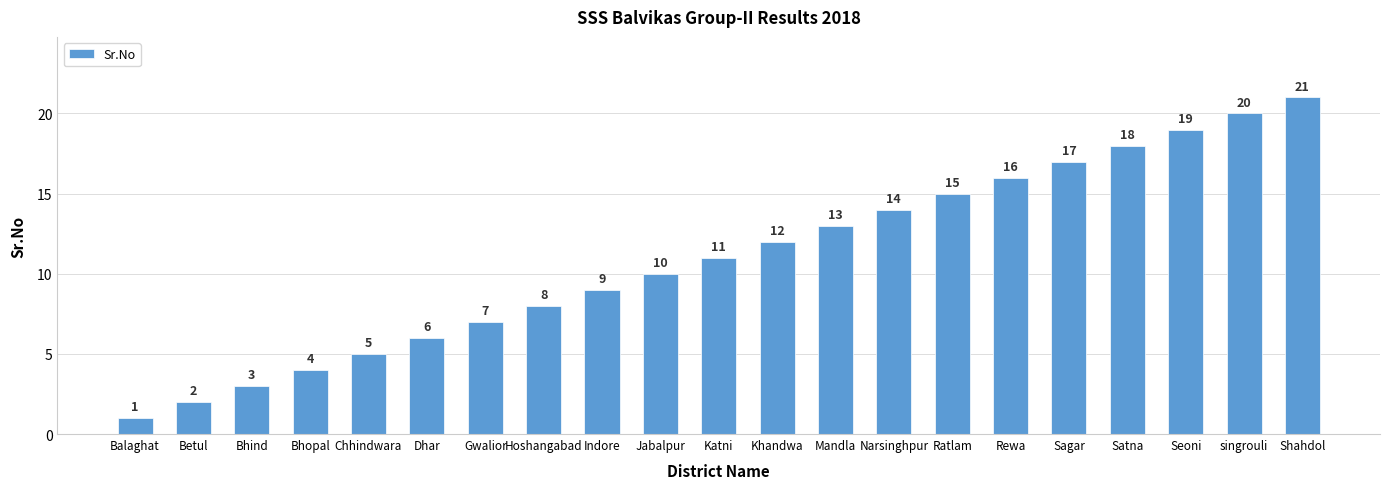

At which label is the value closest to 11?

Katni